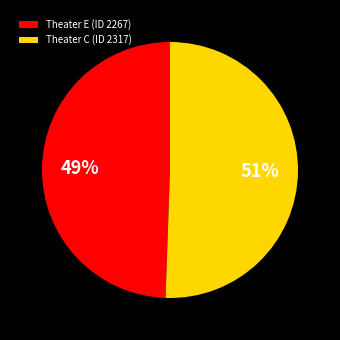

Rank the categories by value from lowest to highest.

Theater E (ID 2267), Theater C (ID 2317)